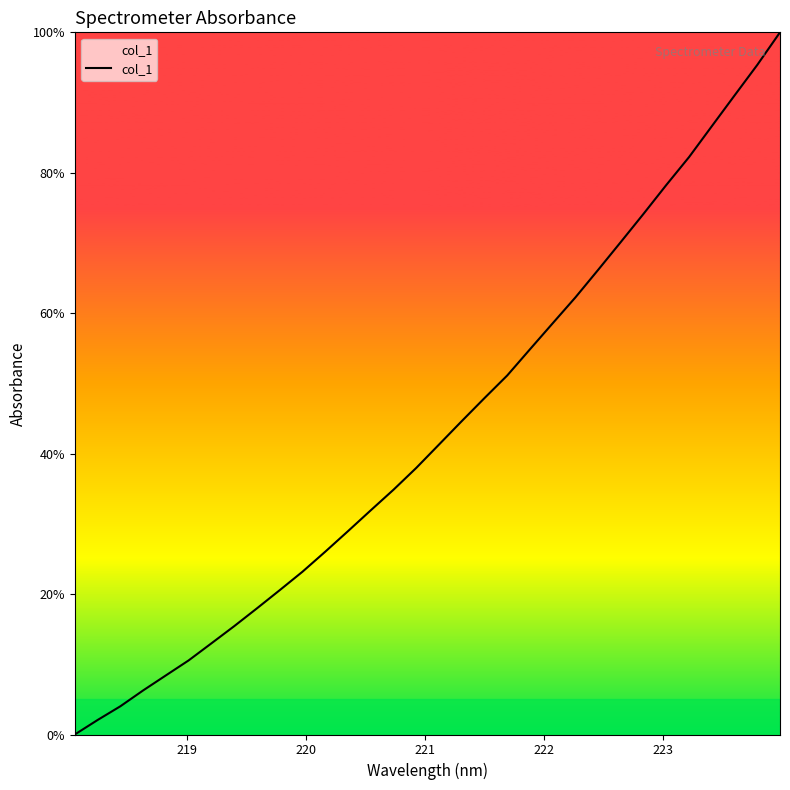

What is the maximum value shown in the chart?

100.0